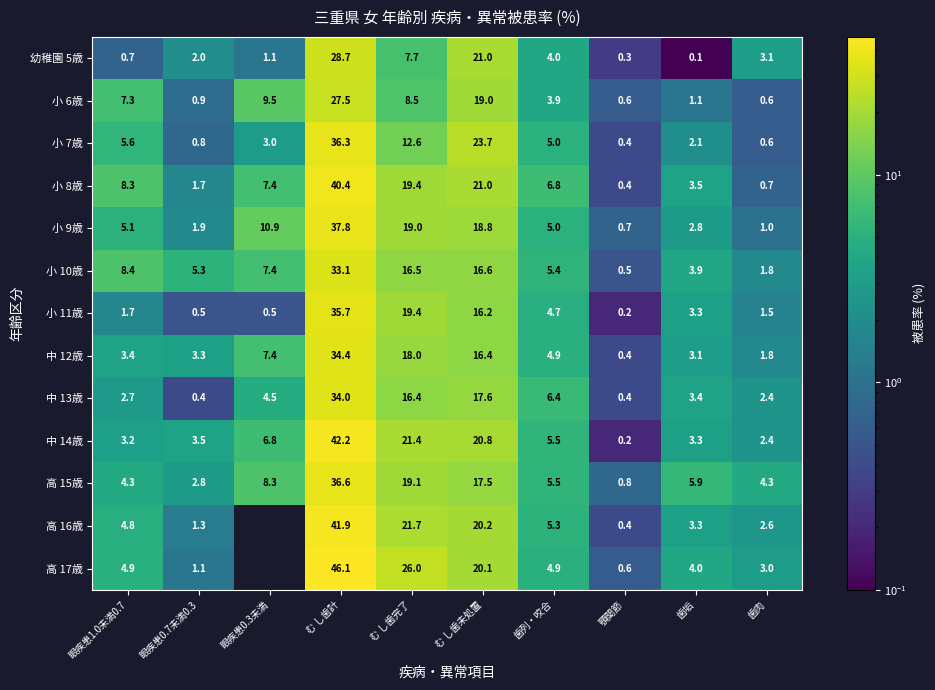

Where is 小 6歳 nearest to the value 14?

眼疾患0.3未満